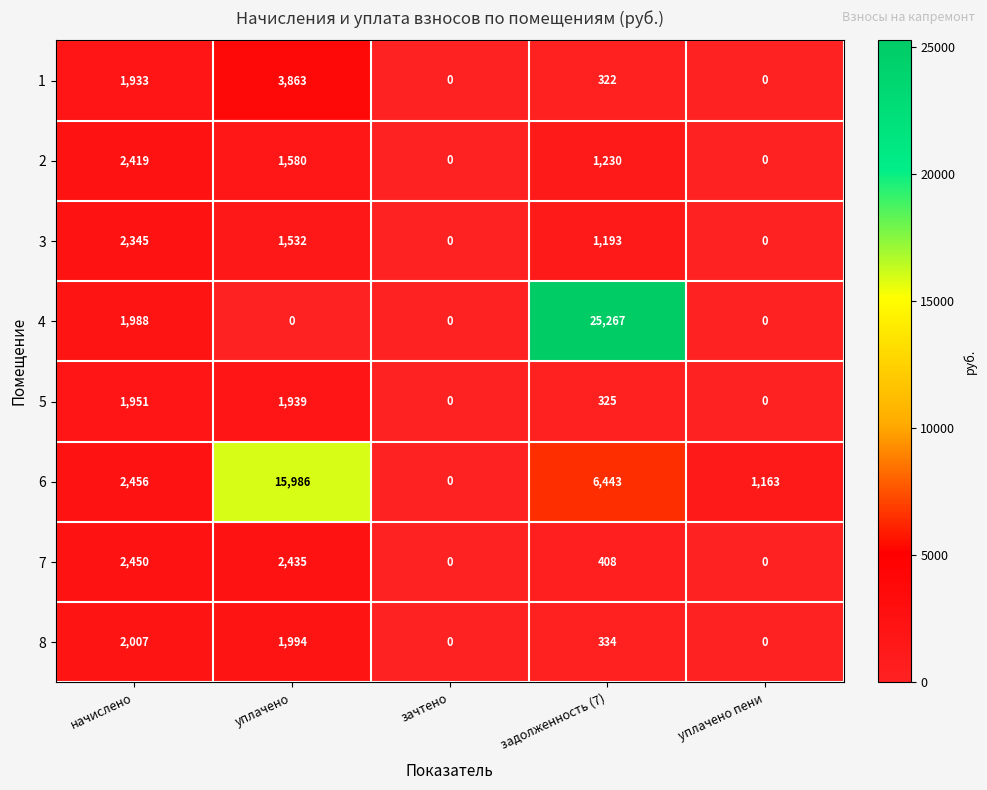

Between начислено and уплачено, which series saw the biggest shift?

6